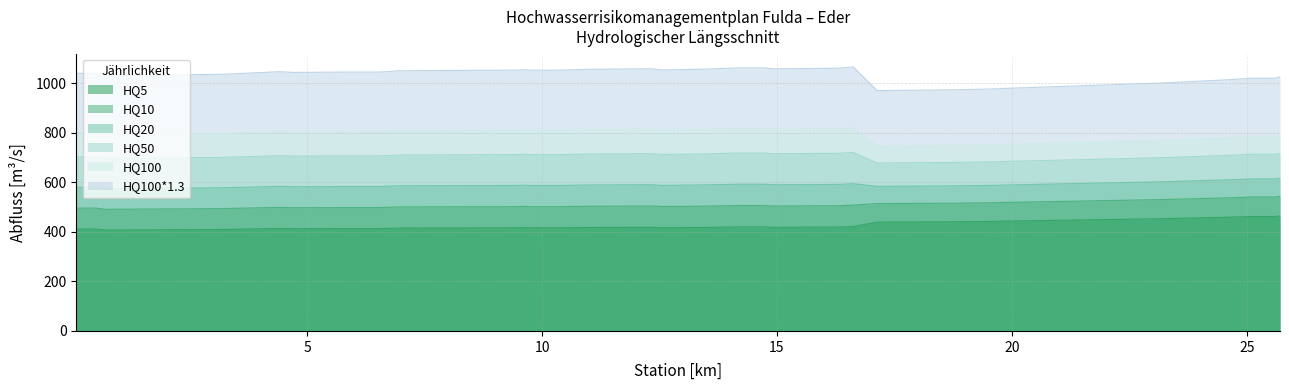

What is the minimum value shown in the chart?

407.4